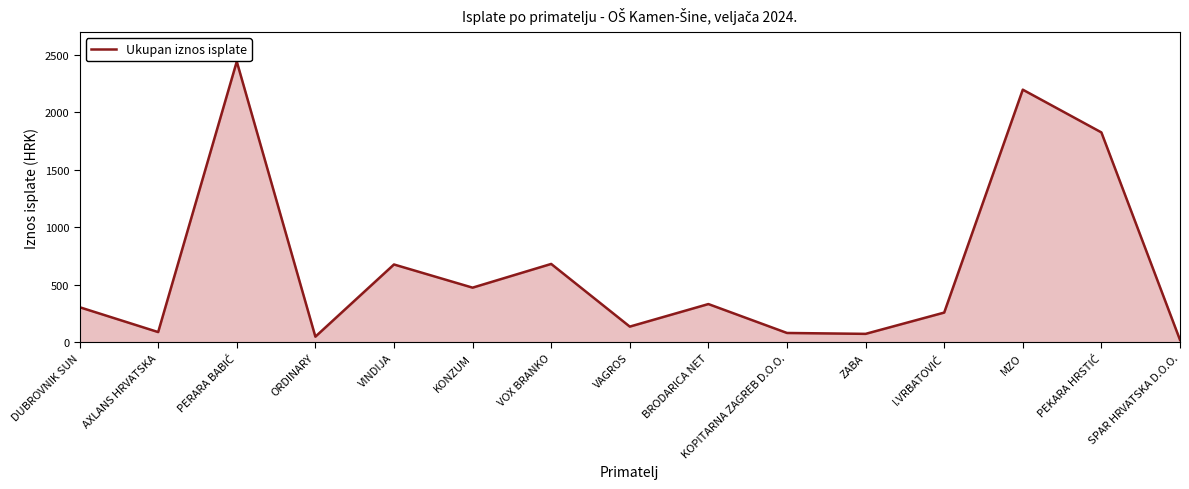

What is the difference between the maximum and minimum values?

2424.7